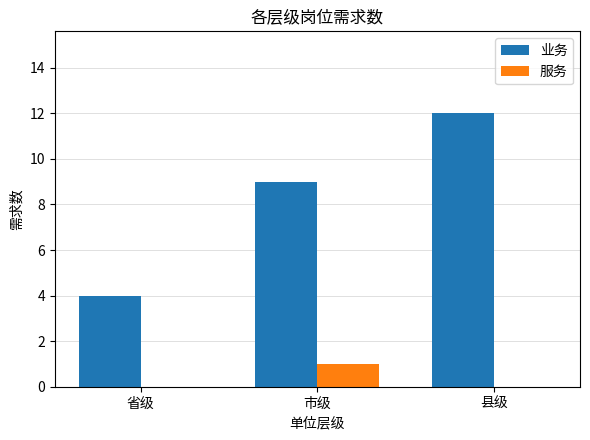

What is the highest value of the 业务 series?

12